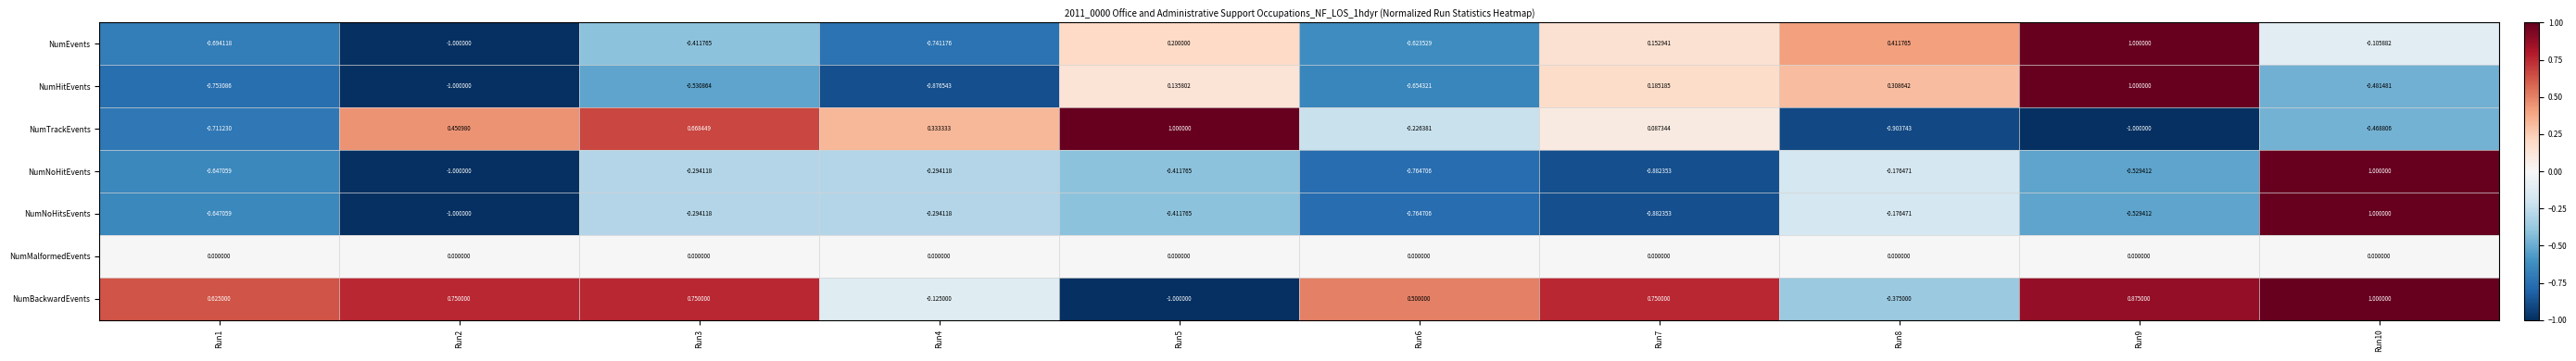

Which series has the largest total across all categories?

NumBackwardEvents